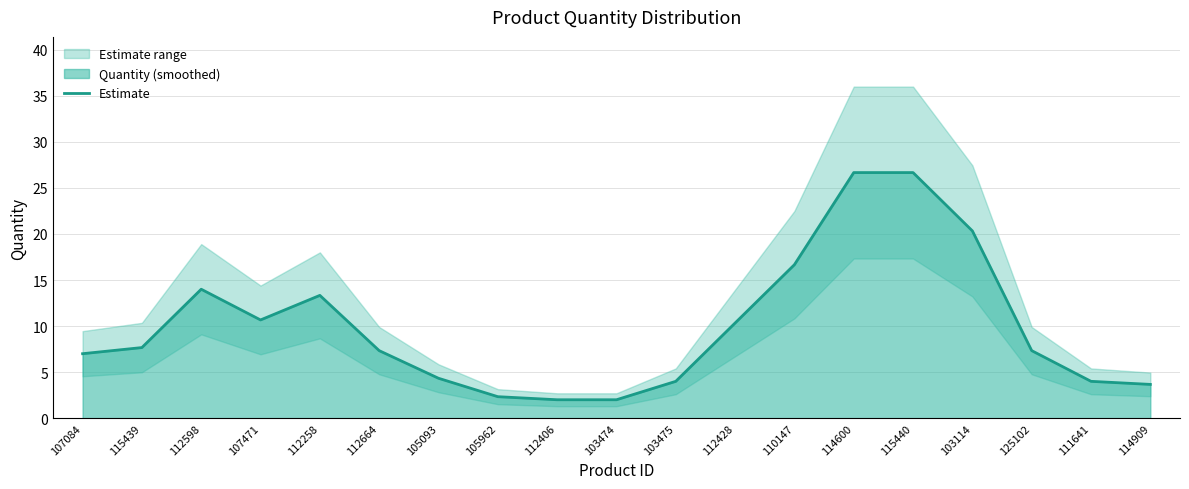

Does the chart have visible grid lines?

Yes